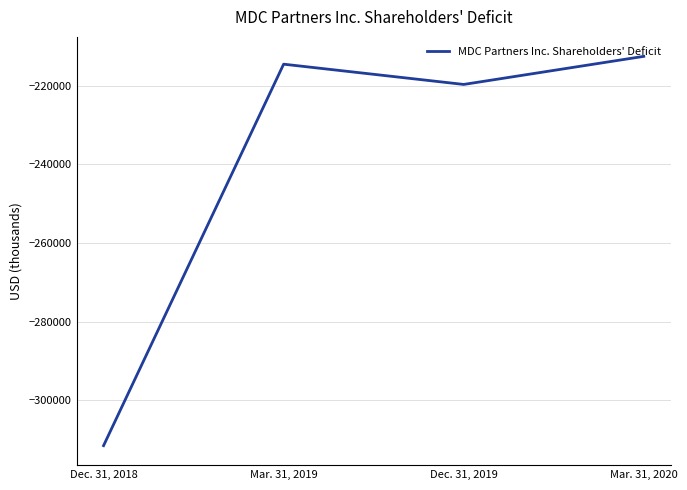

What is the smallest value displayed?

-311481